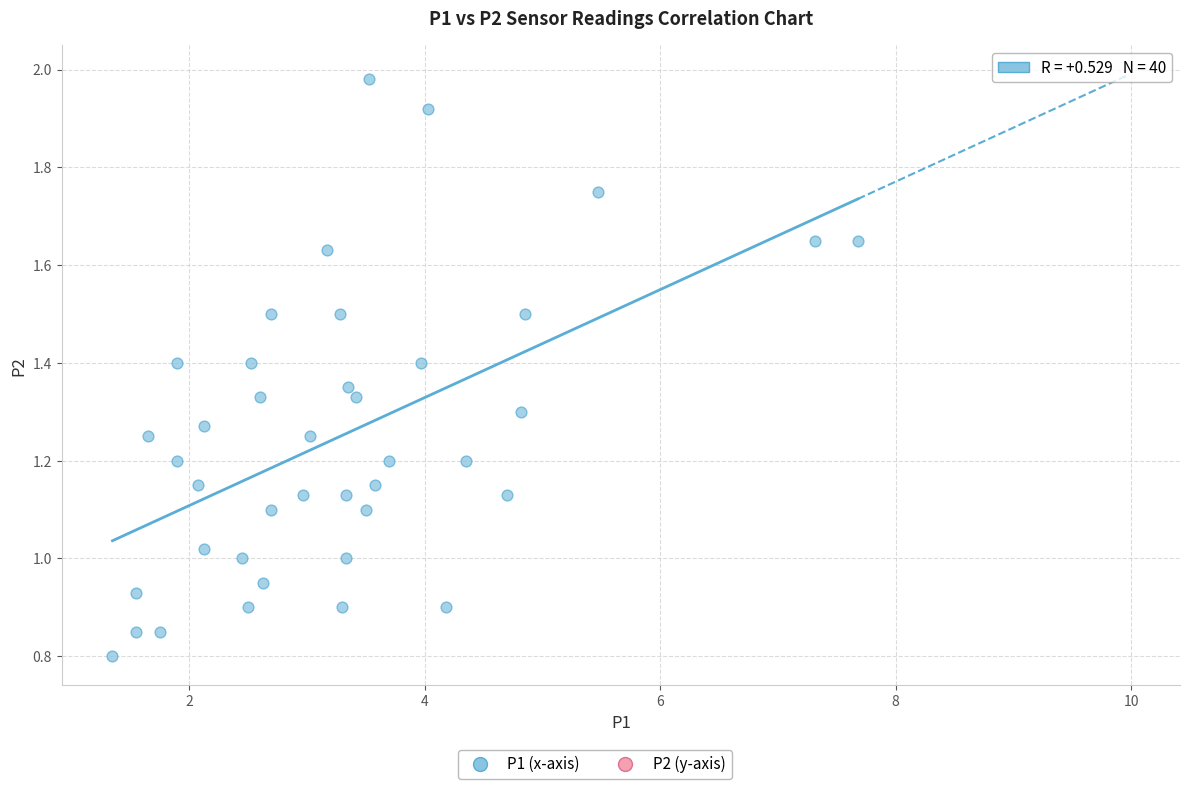

What is the range of X values (max minus min)?

6.3